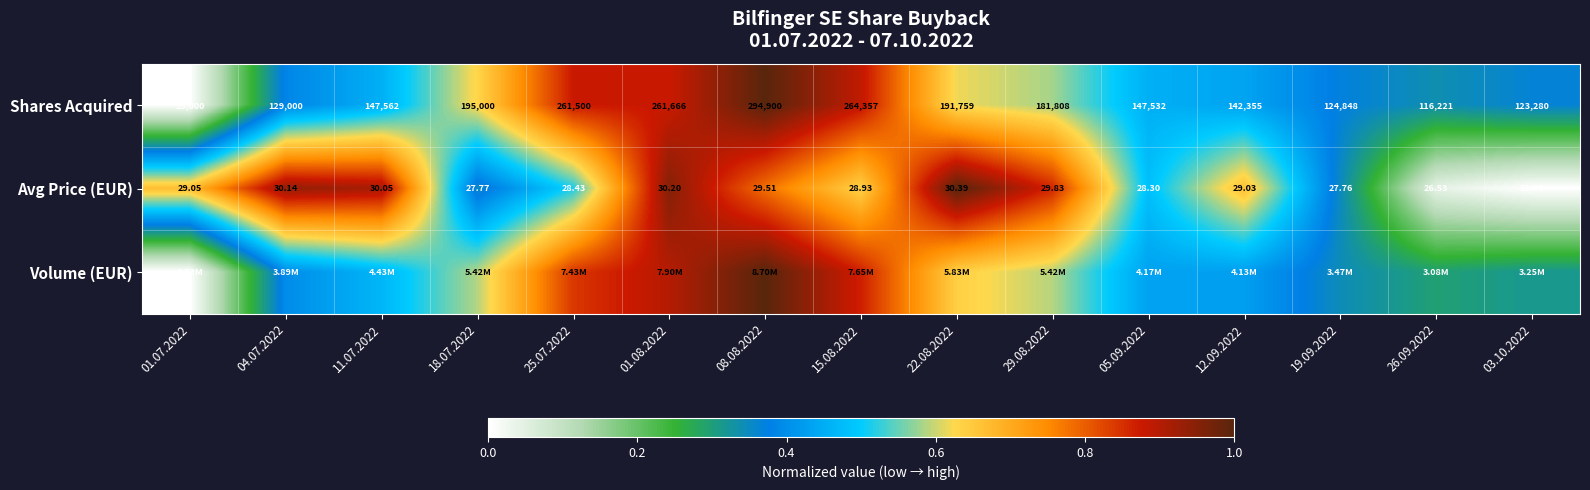

Between 08.08.2022 and 19.09.2022, which series saw the biggest shift?

Volume (EUR)